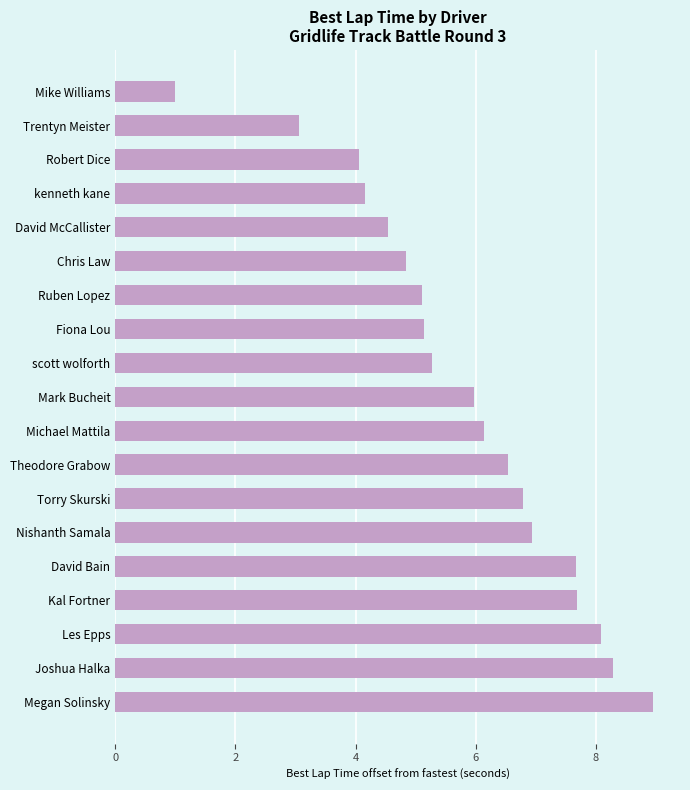

Reading bottom to top, transcribe all the data shown in this chart.

9.0	8.3	8.1	7.7	7.7	6.9	6.8	6.5	6.1	6.0	5.3	5.1	5.1	4.8	4.5	4.2	4.1	3.1	1.0